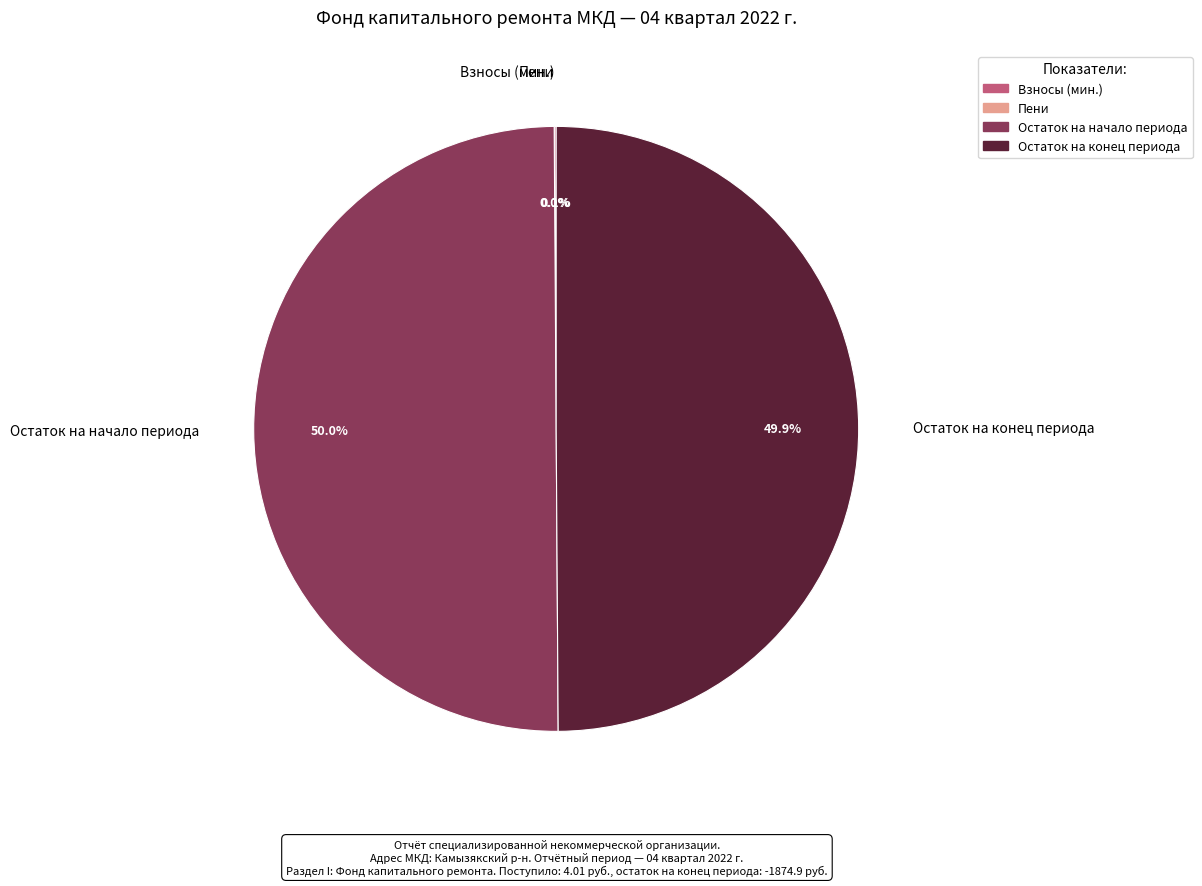

What percentage do Остаток на начало периода and Остаток на конец периода together represent?

99.9%